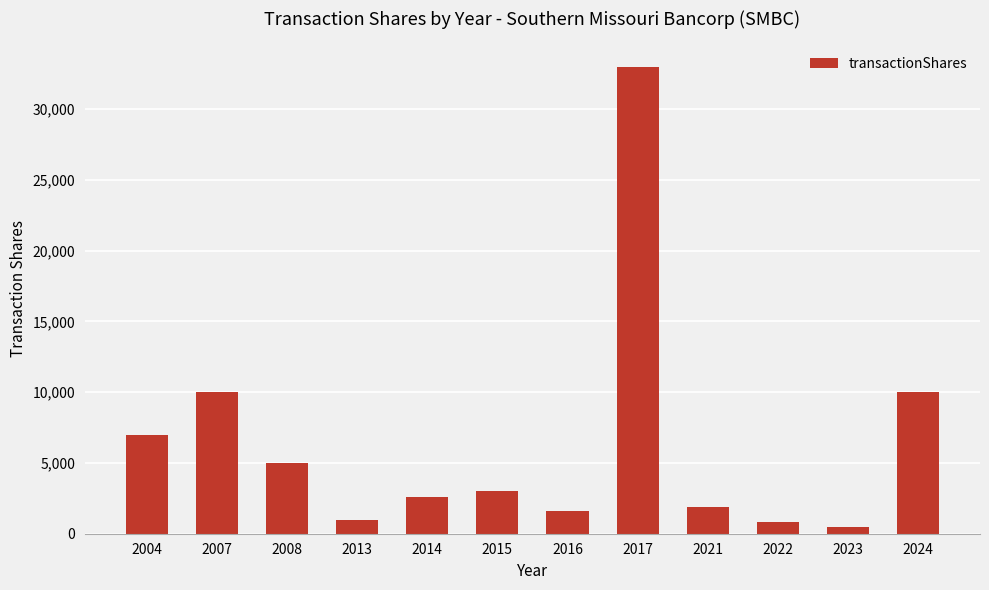

Reading left to right, what are all the values shown in this chart?

7000	10000	5000	1000	2600	3000	1600	32953	1900	810	480	10000